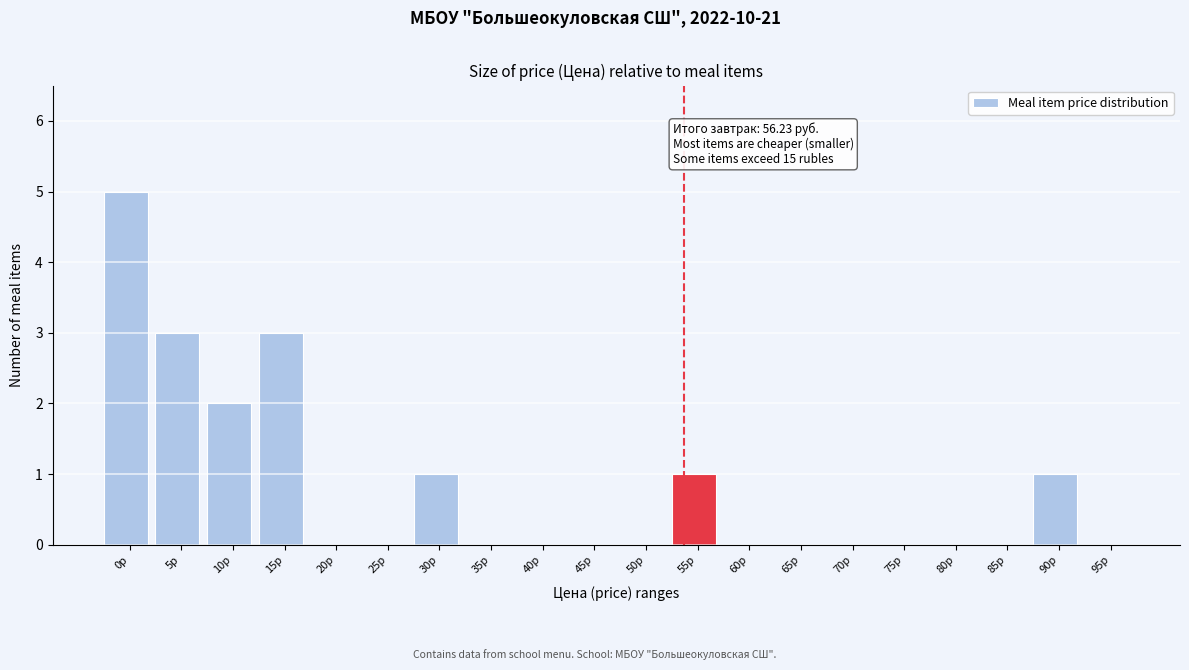

Reading left to right, transcribe all the data shown in this chart.

0р=5	5р=3	10р=2	15р=3	20р=0	25р=0	30р=1	35р=0	40р=0	45р=0	50р=0	55р=1	60р=0	65р=0	70р=0	75р=0	80р=0	85р=0	90р=1	95р=0